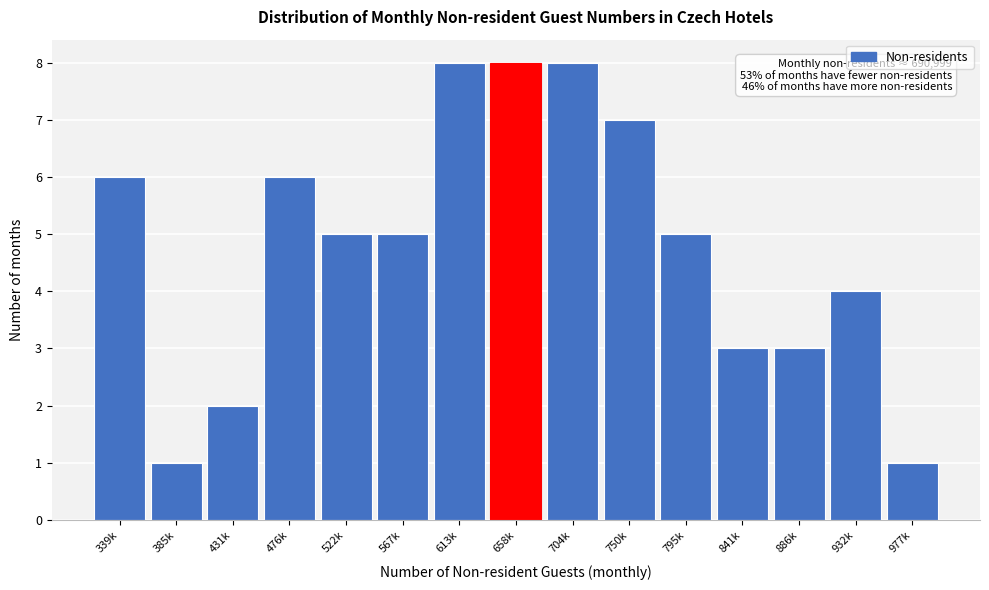

Reading left to right, extract all data points from this chart.

6	1	2	6	5	5	8	8	8	7	5	3	3	4	1